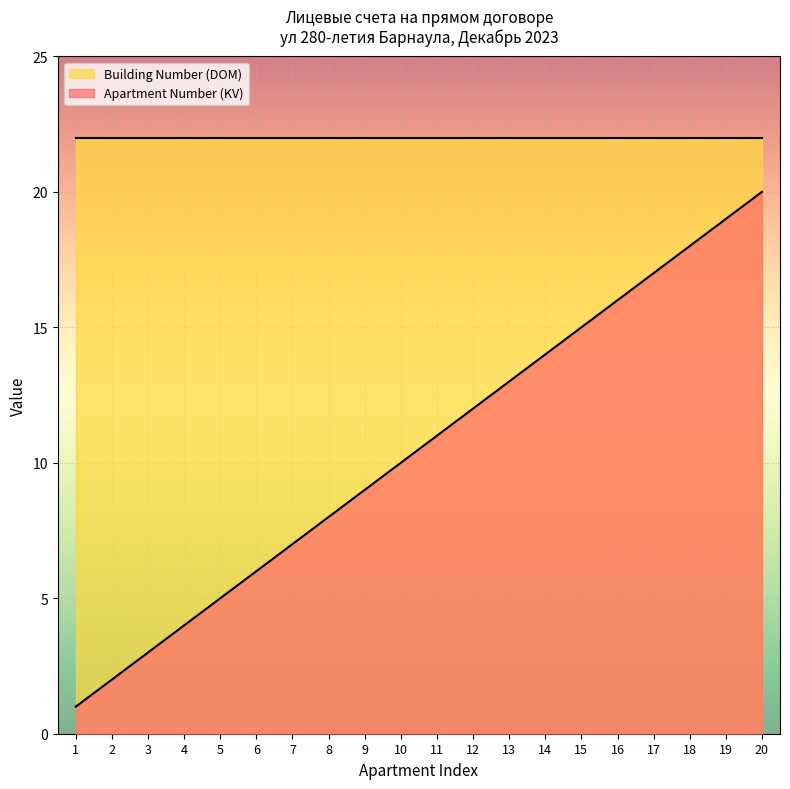

Between 5 and 7, which is larger?

7